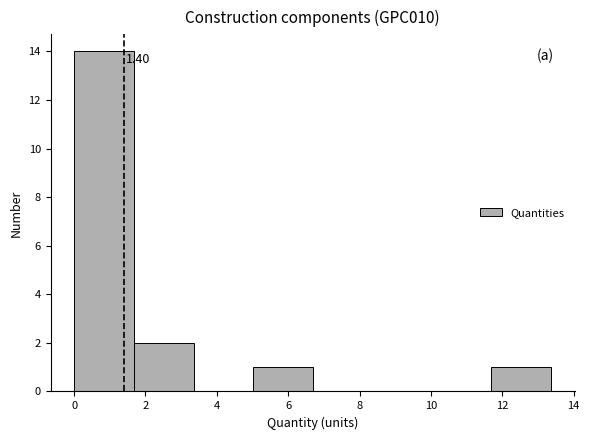

Which range on the x-axis has the tallest bar?

0.0 to 1.6